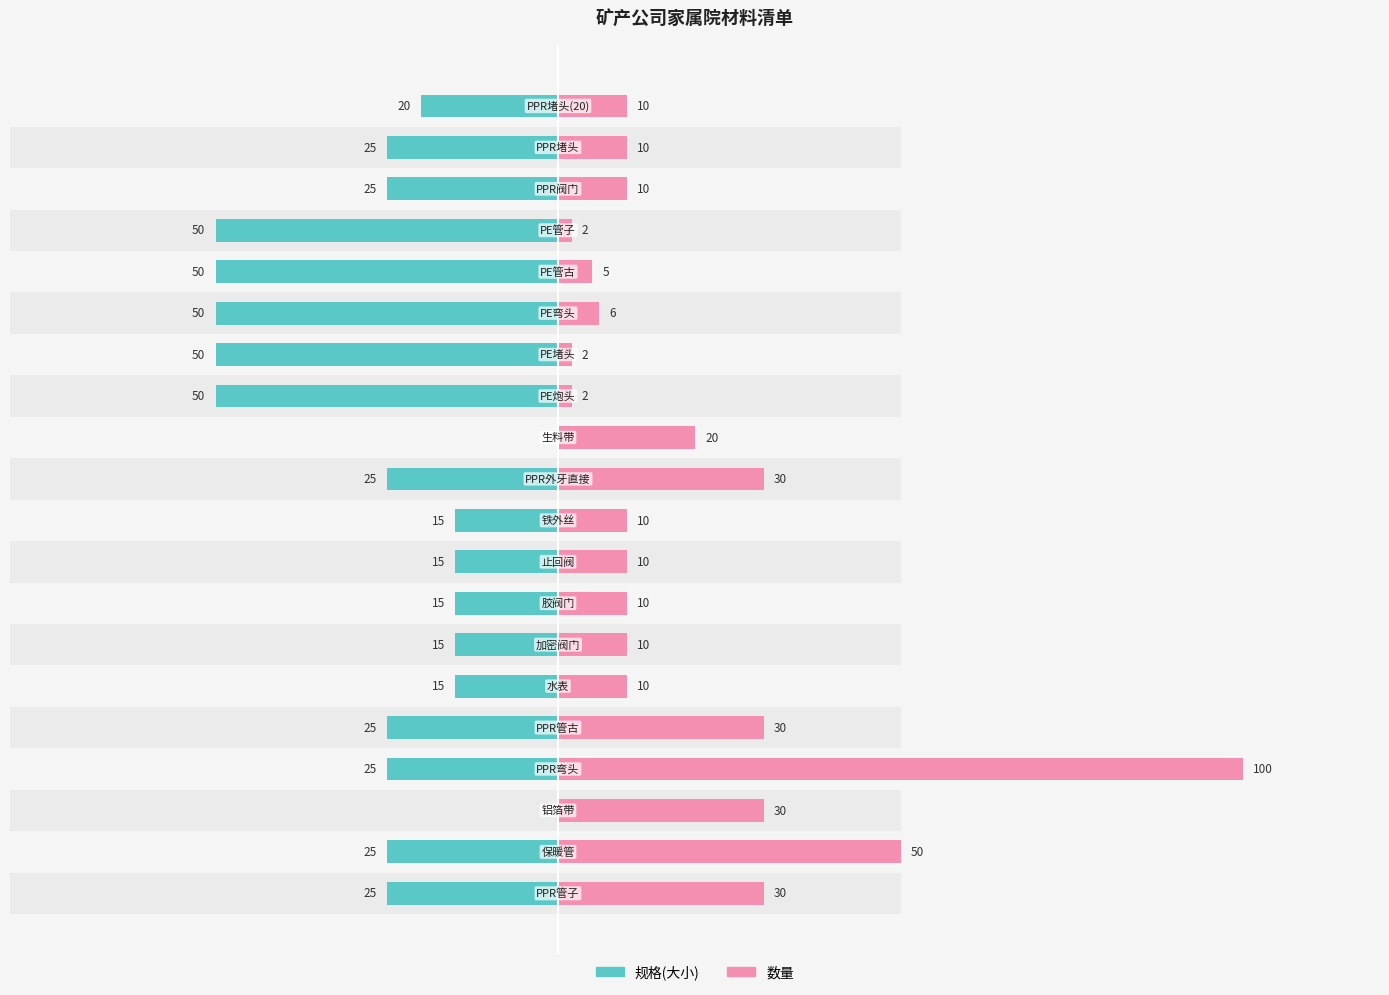

Count the number of categories in the chart.

20